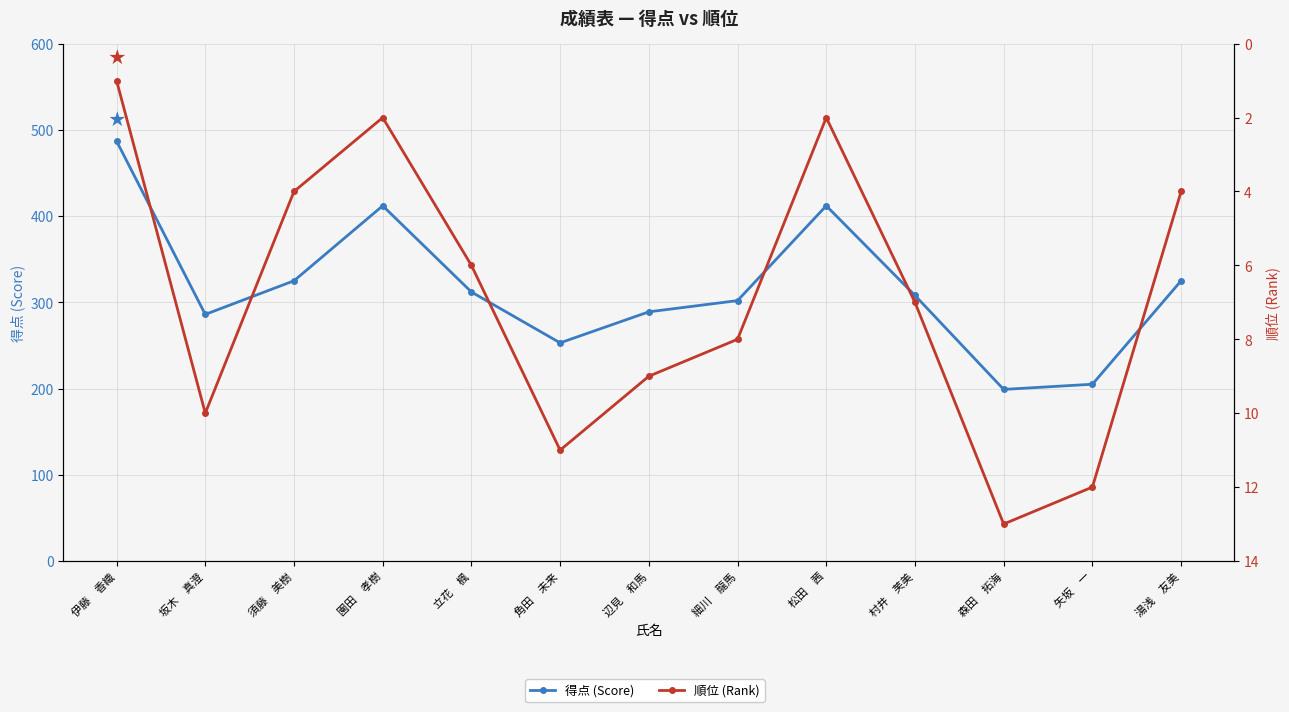

True or false: 得点 (Score) and 順位 (Rank) cross at least once.

False